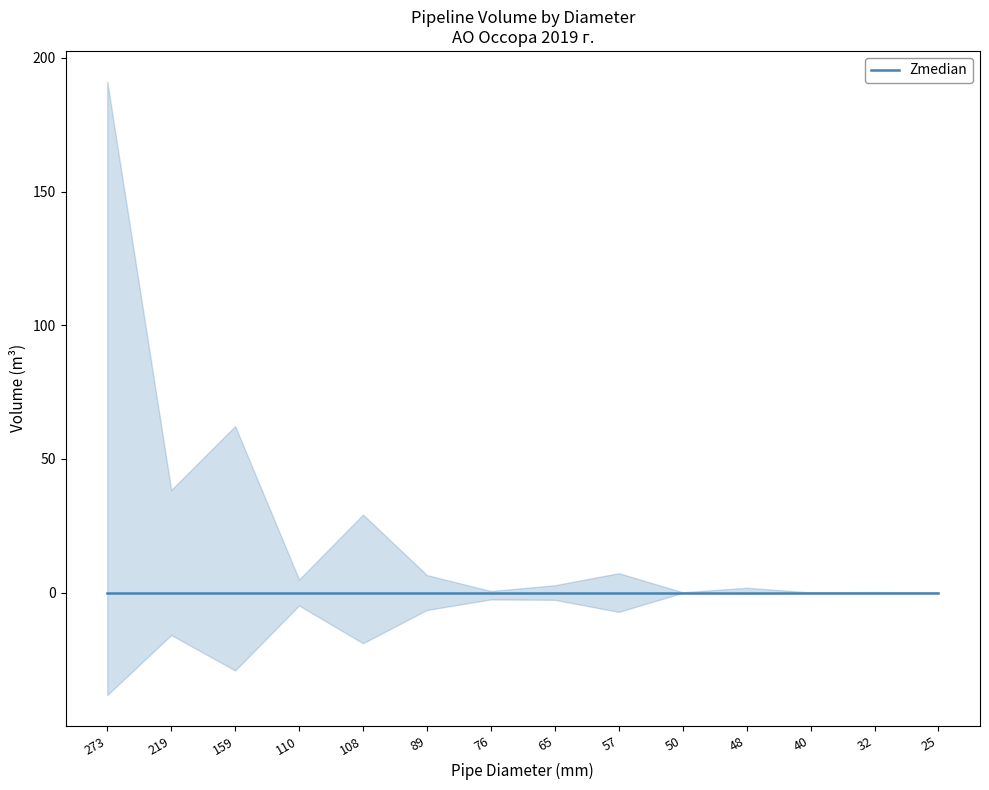

True or false: lower has more than 2 points higher than both neighbors.

True